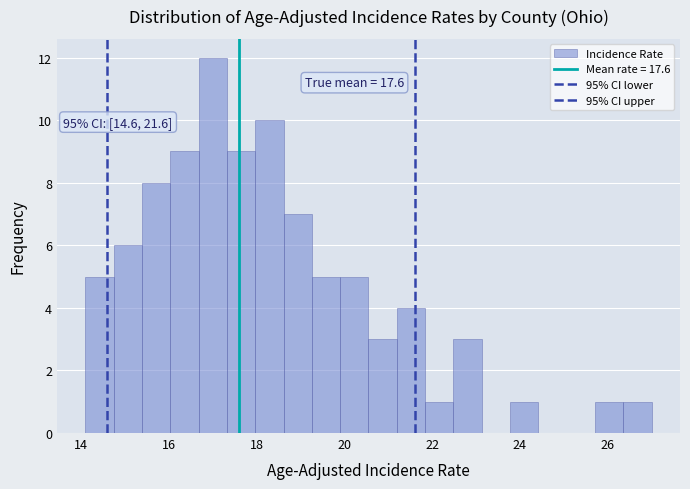

Read against the x-axis, roughly where is the centre of the tallest bar?

17.0